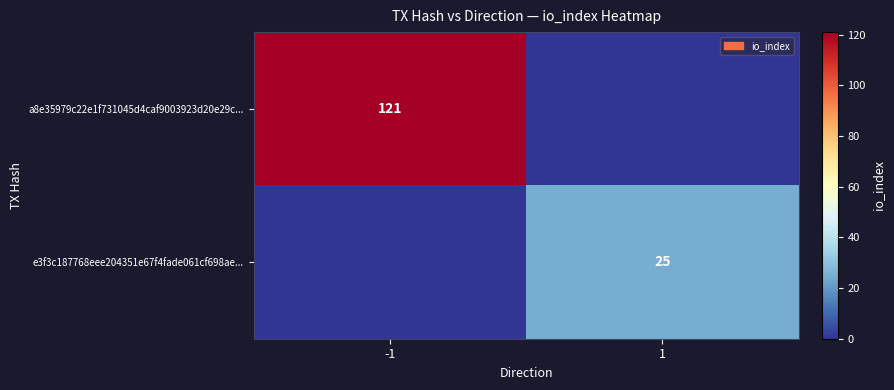

How many data points does each series have?

2